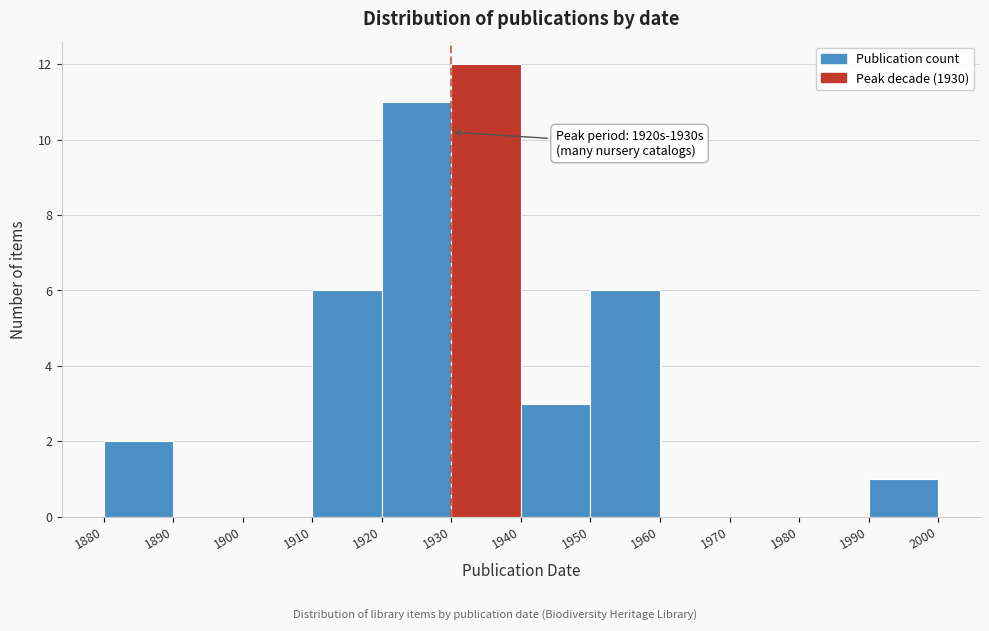

Over which range of the x-axis is the bar tallest?

1930 to 1940